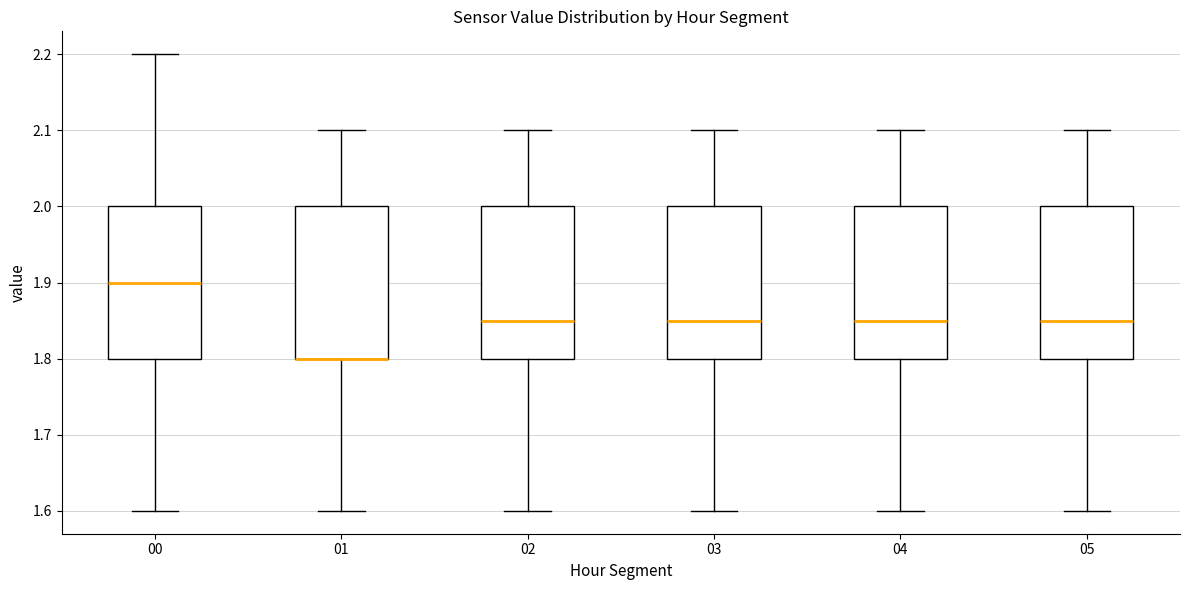

Reading left to right, transcribe this box plot: for each box, give where its median line is, the range the box spans, and where its two whiskers end, as read against the y-axis. The values are not printed on the chart, so give them approximately, as read against the axis.

00: median 1.90, box 1.80 to 2.00, whiskers 1.60 to 2.20
01: median 1.80 (drawn on the box's lower edge), box 1.80 to 2.00, whiskers 1.60 to 2.10
02: median 1.85, box 1.80 to 2.00, whiskers 1.60 to 2.10
03: median 1.85, box 1.80 to 2.00, whiskers 1.60 to 2.10
04: median 1.85, box 1.80 to 2.00, whiskers 1.60 to 2.10
05: median 1.85, box 1.80 to 2.00, whiskers 1.60 to 2.10